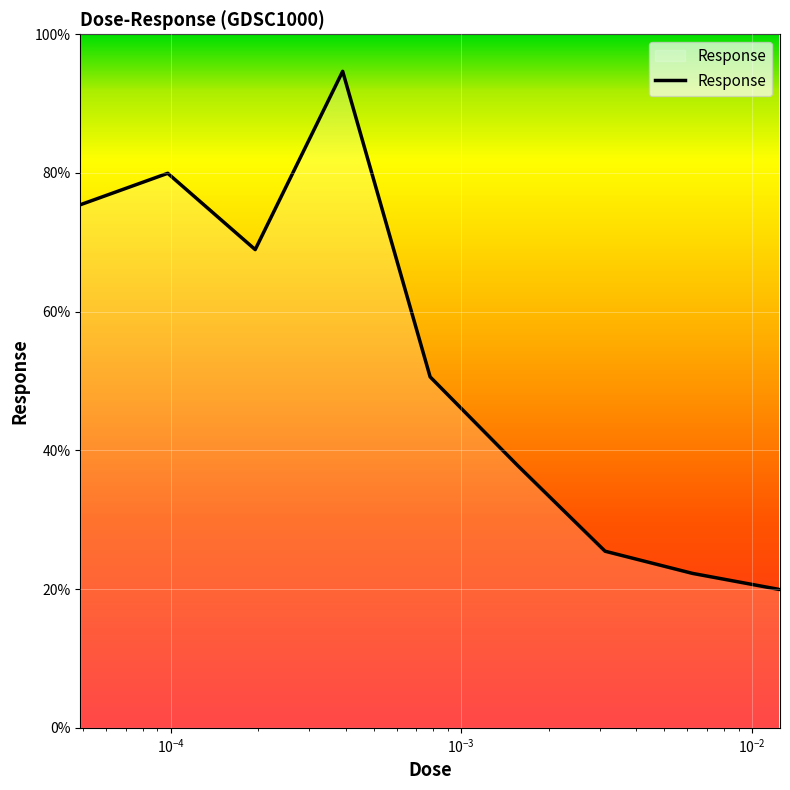

What is the smallest value displayed?

19.9